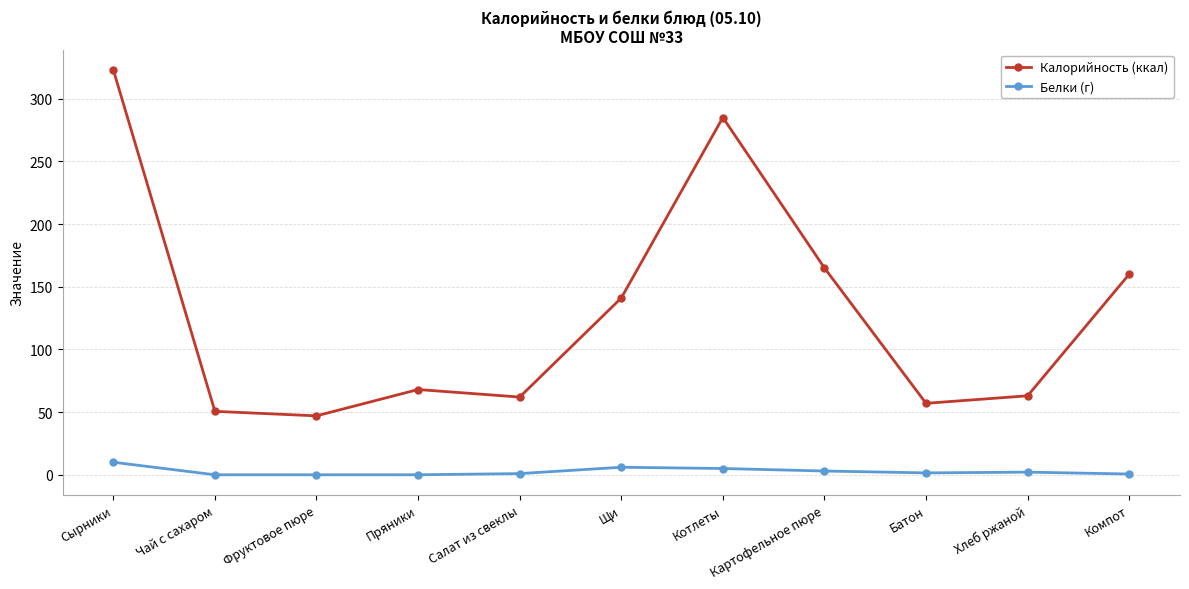

Rank the series by their maximum value, from lowest to highest.

Белки (г), Калорийность (ккал)